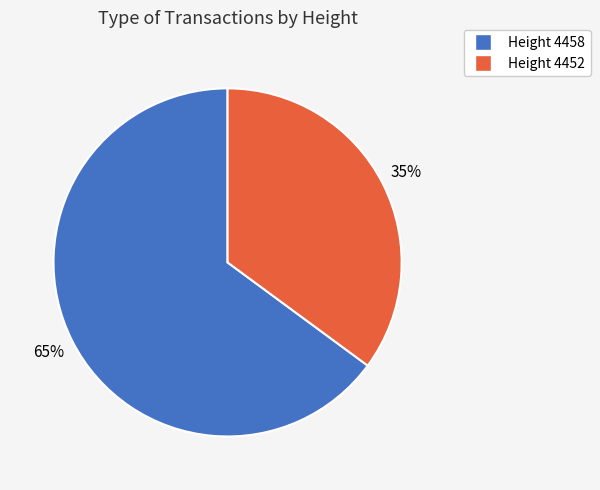

Count the number of slices in the pie.

2